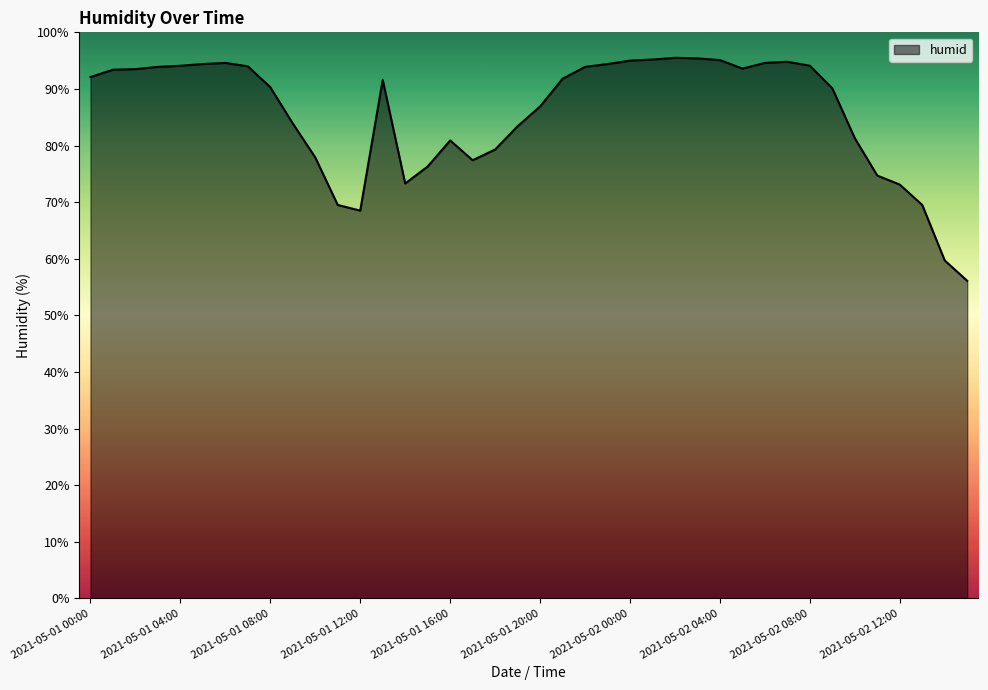

What is the difference between the maximum and minimum values?

39.4